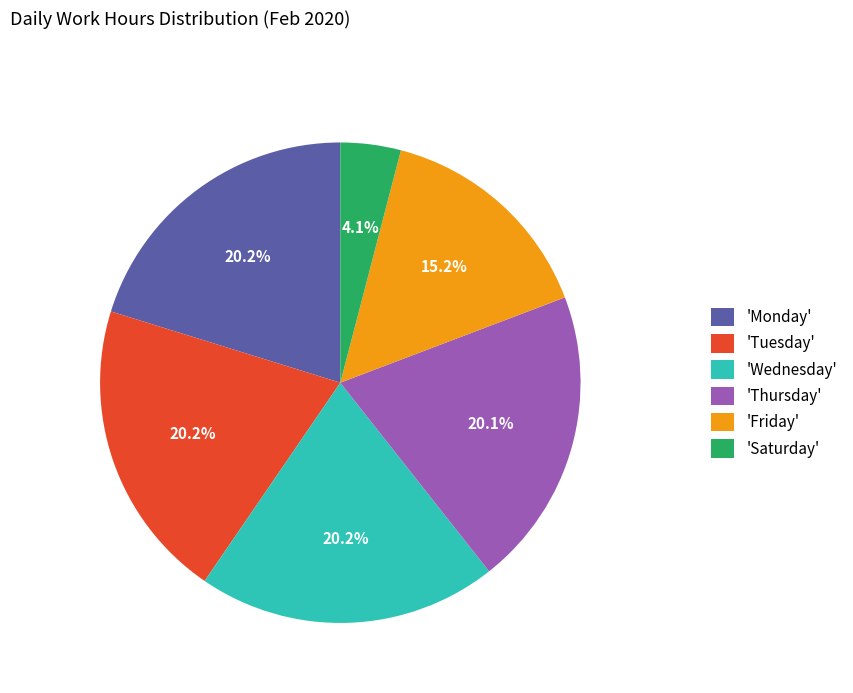

Is 'Friday' the majority of the pie?

No